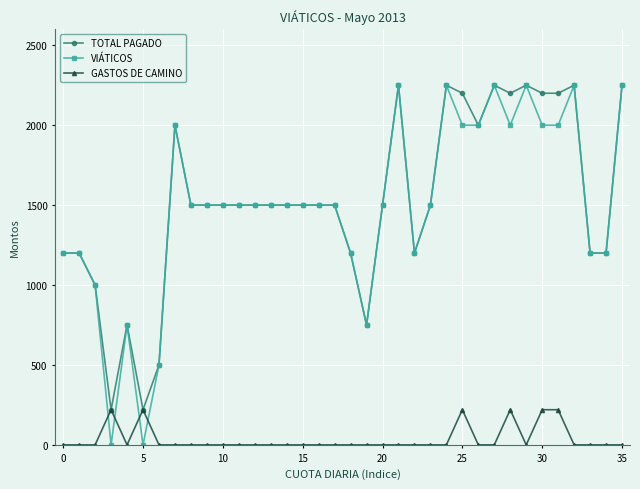

Which series has the largest range (max minus min)?

VIÁTICOS